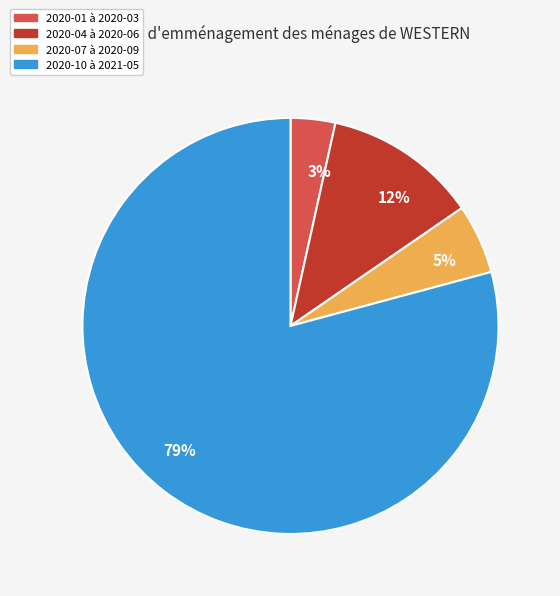

Count the number of slices in the pie.

4